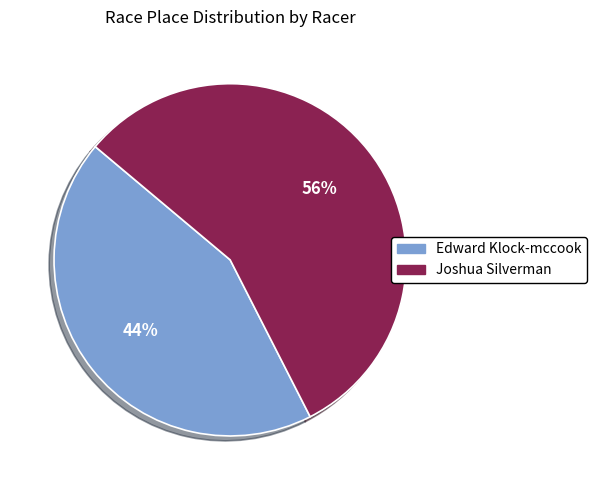

Does any single category account for the majority?

Yes